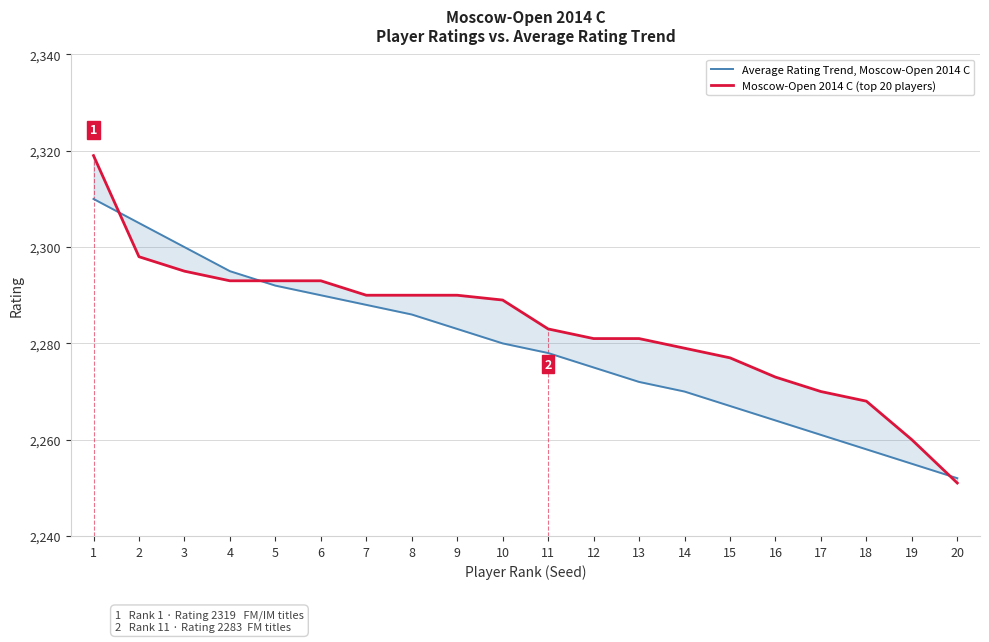

What is the average value of the Moscow-Open 2014 C (top 20 players) series?

2284